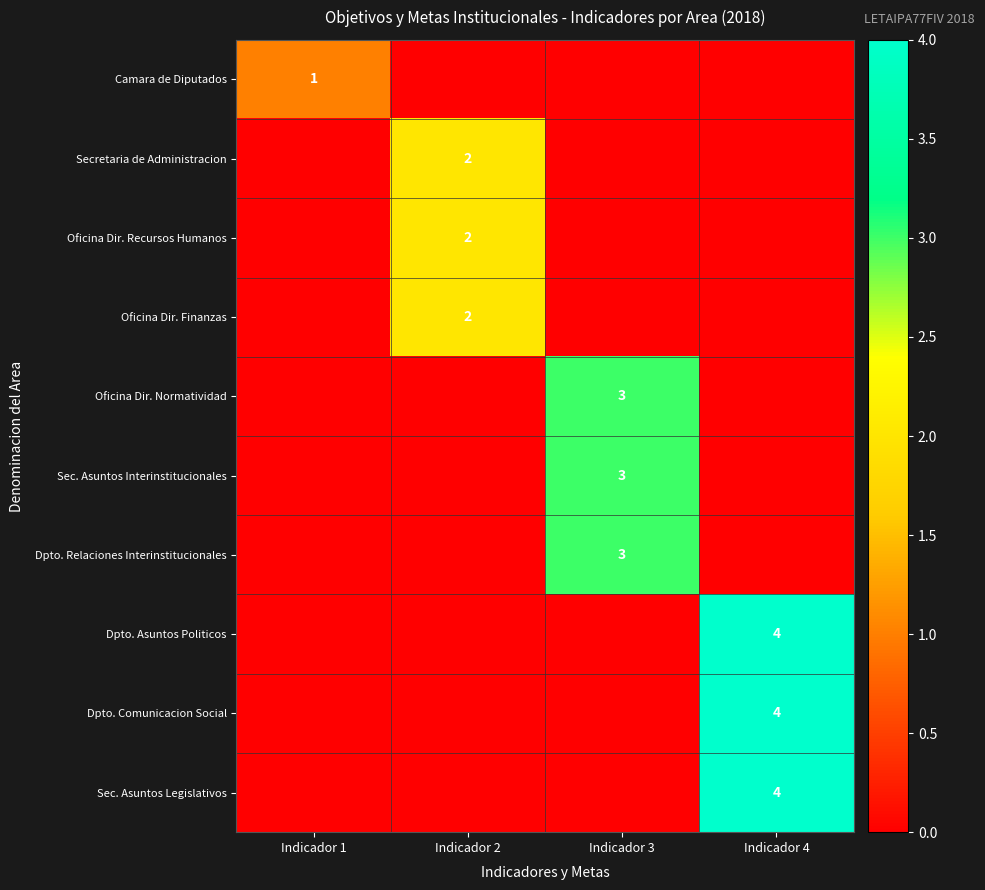

Between Indicador 1 and Indicador 3, which is larger?

Indicador 1